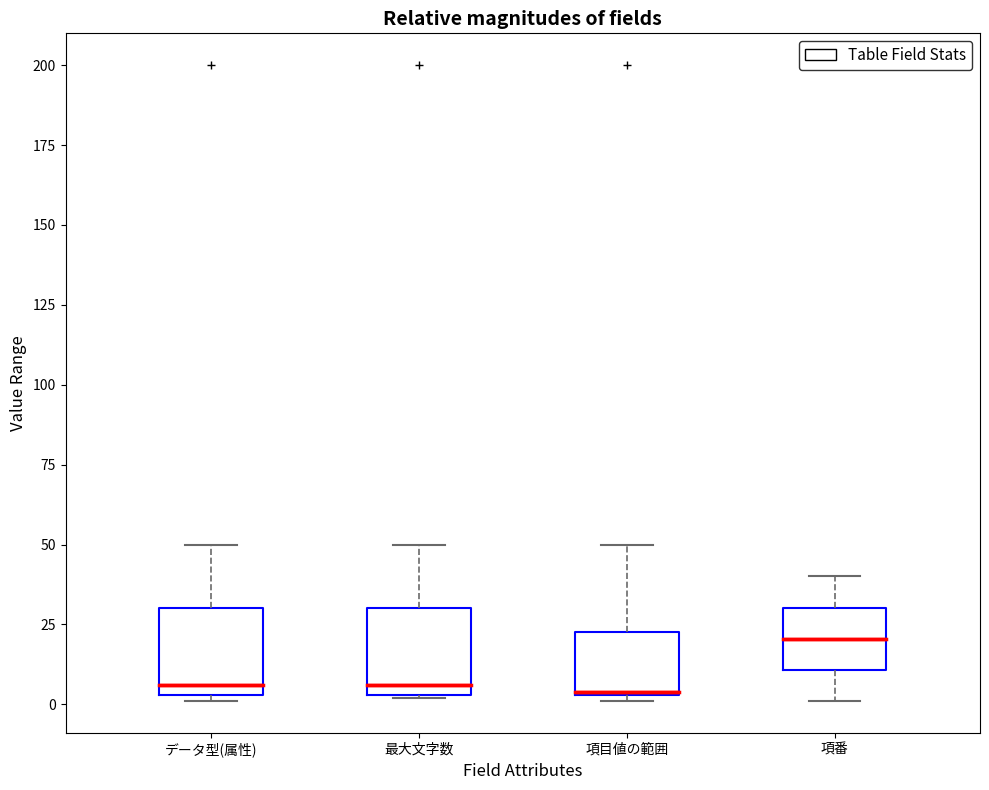

Reading left to right, read every box against the y-axis: the position of its median line, the range the box covers, and the ends of its whiskers. The values are not printed on the chart, so give them approximately, as read against the axis.

データ型(属性): median 5 (just above the box's lower edge), box 5 to 30, whiskers 0 to 50
最大文字数: median 5 (just above the box's lower edge), box 5 to 30, whiskers 0 to 50
項目値の範囲: median 5, box 5 to 25, whiskers 0 to 50
項番: median 20, box 10 to 30, whiskers 0 to 40